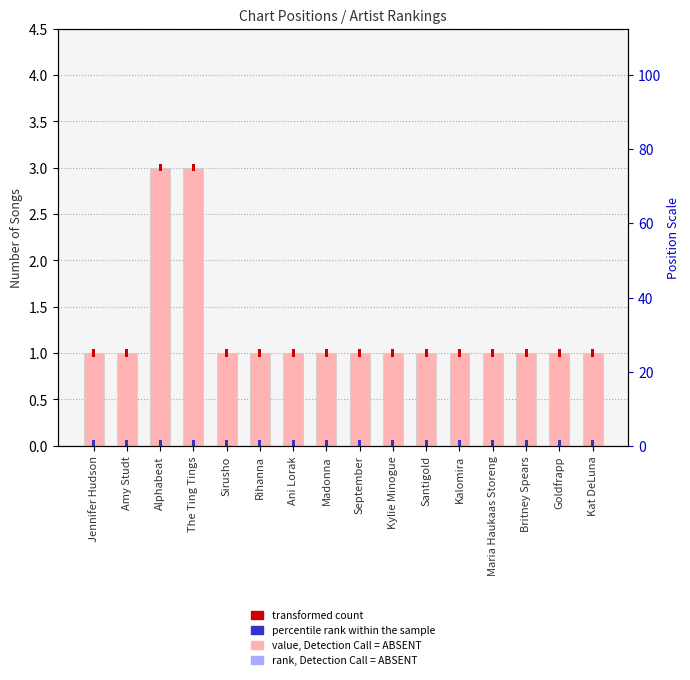

Which label corresponds to the smallest value in the chart?

Jennifer Hudson